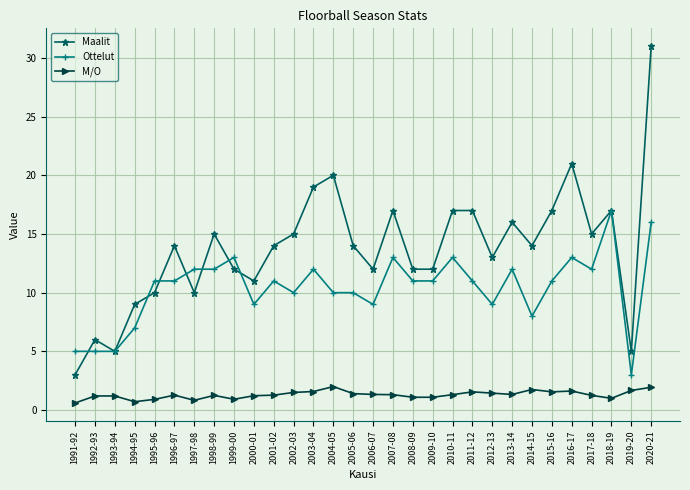

What is the label of the 26th point from the left?

2016-17